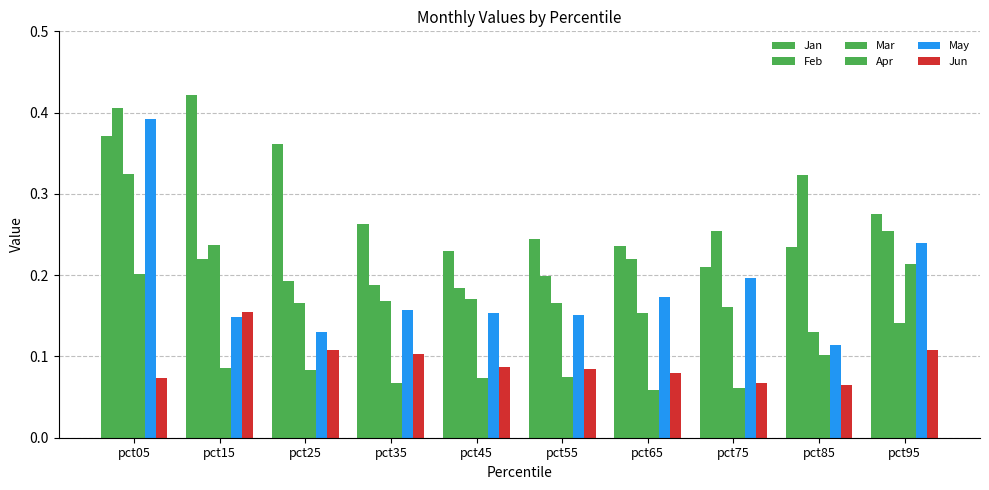

What is the maximum value shown in the chart?

0.4